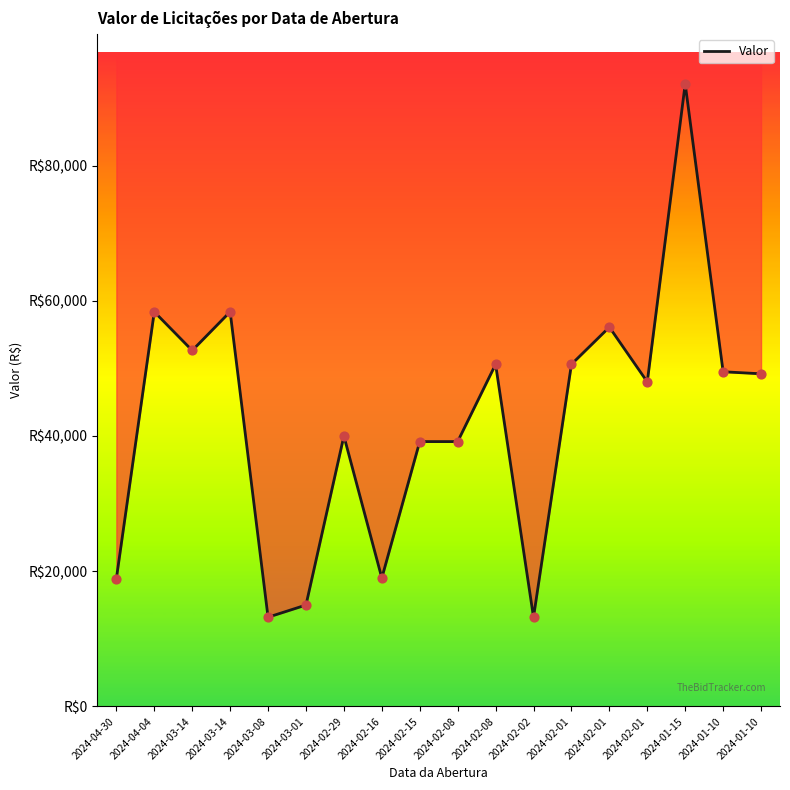

What is the change in value from 2024-04-30 to 2024-02-29?

+21100.0